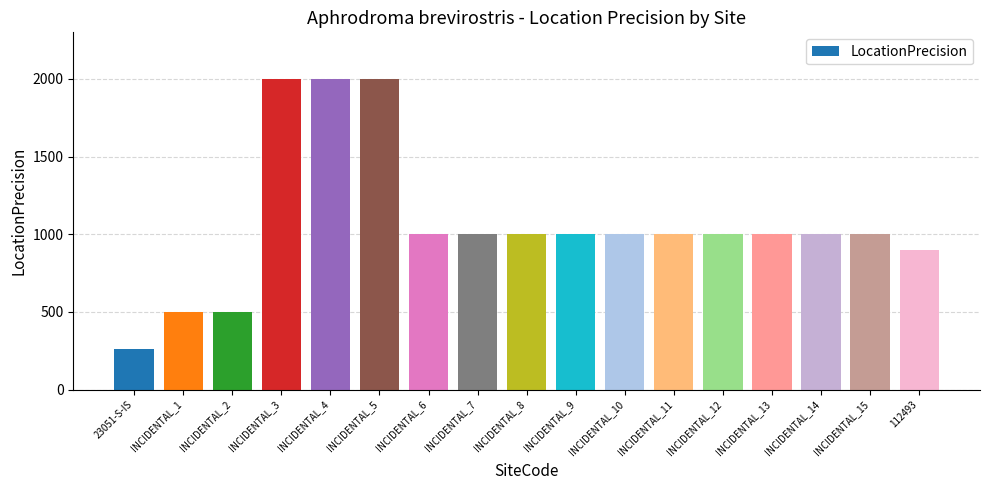

What is the value of the 5th bar from the left?

2000